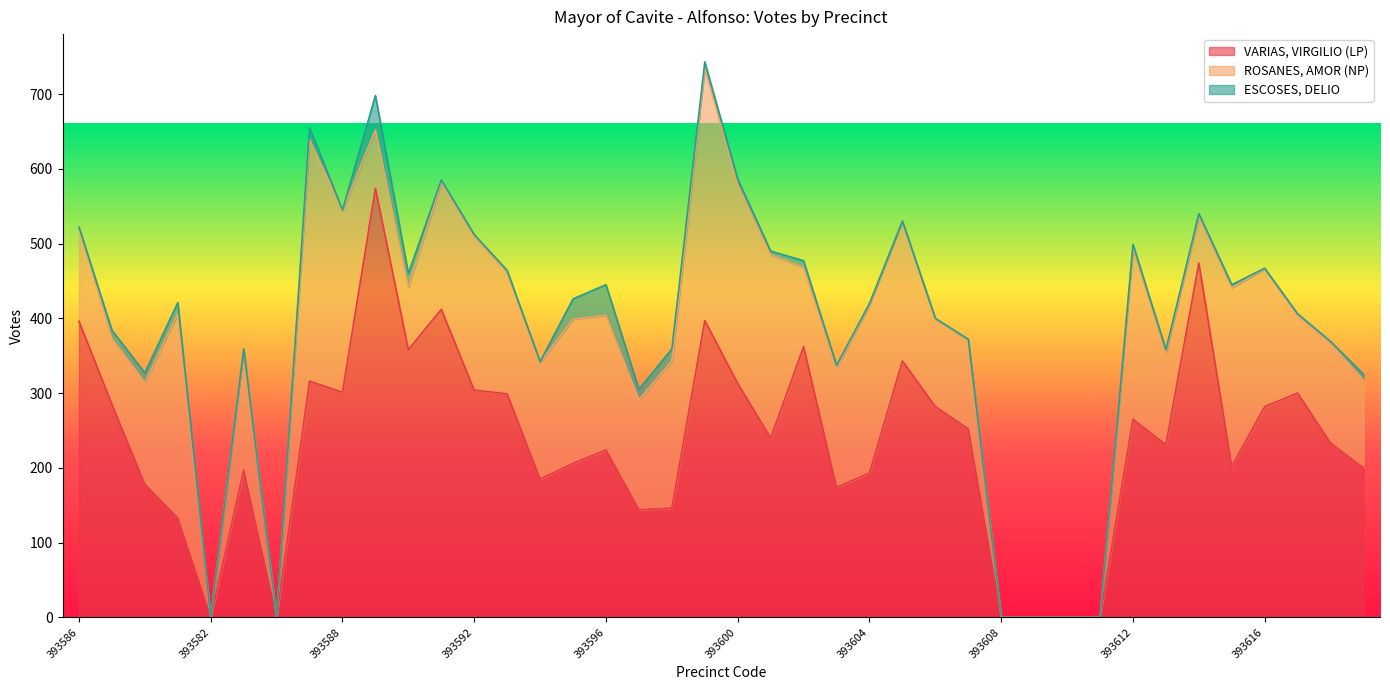

Reading left to right, transcribe all the data shown in this chart.

VARIAS, VIRGILIO (LP): 396	285	178	133	0	197	0	316	301	574	358	412	304	299	185	206	224	144	146	397	313	240	362	174	193	343	282	252	0	0	0	0	265	231	474	202	282	300	233	200
ROSANES, AMOR (NP): 126	88	136	273	0	162	0	323	244	78	84	170	206	162	156	193	180	147	197	338	266	245	106	160	225	187	117	119	0	0	0	0	229	123	62	239	184	104	134	117
ESCOSES, DELIO: 0	11	13	15	0	0	0	16	0	46	18	3	2	3	1	27	41	14	16	8	7	5	9	3	2	0	1	1	0	0	0	0	5	4	4	4	1	2	2	8